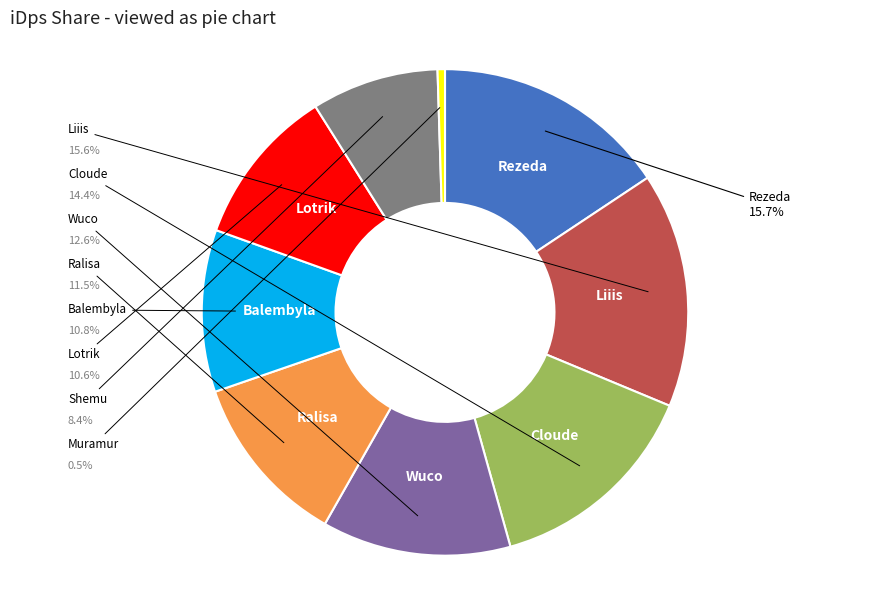

Count the number of slices in the pie.

9